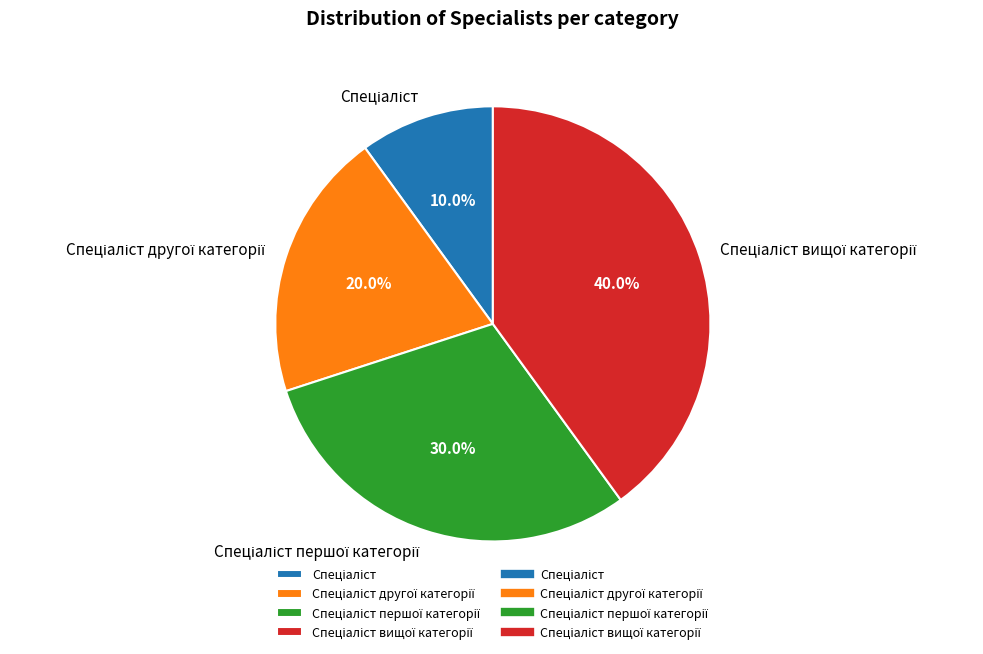

Is there any slice that represents more than half of the pie?

No